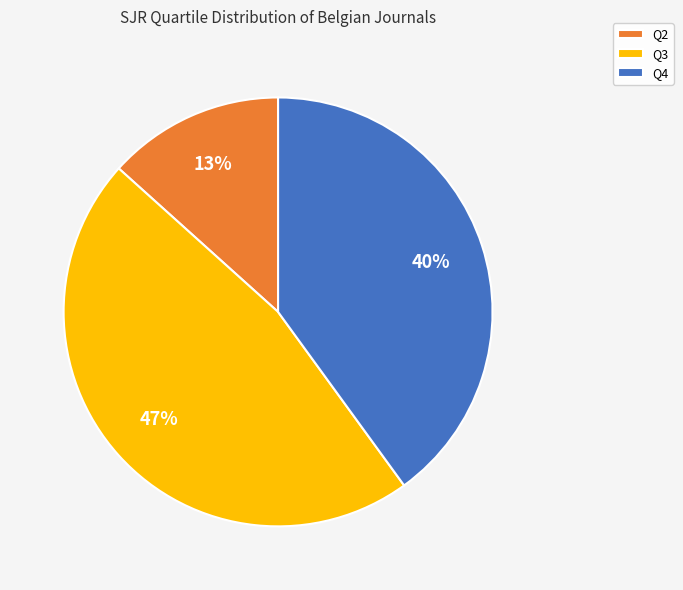

Combined, do Q4 and Q2 account for over 50%?

Yes